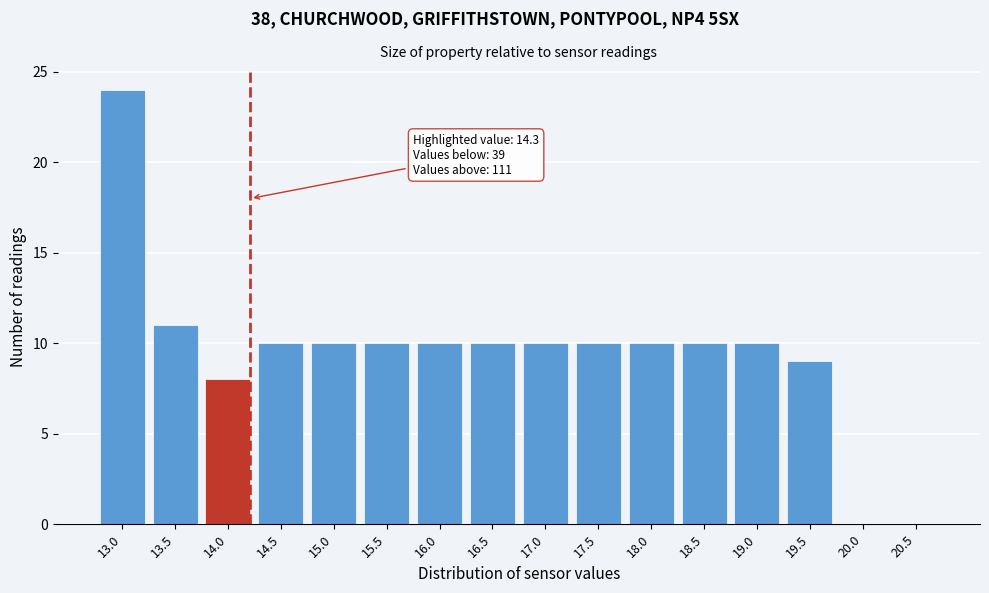

Reading right to left, what are all the values shown in this chart?

20.5=0	20.0=0	19.5=9	19.0=10	18.5=10	18.0=10	17.5=10	17.0=10	16.5=10	16.0=10	15.5=10	15.0=10	14.5=10	14.0=8	13.5=11	13.0=24